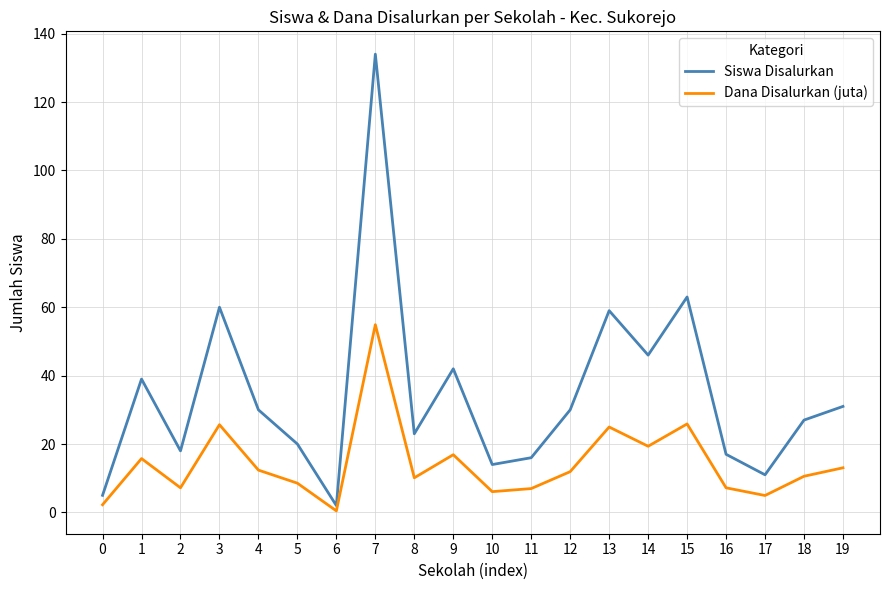

The Siswa Disalurkan series shows 18.9 at 13. True or false?

False